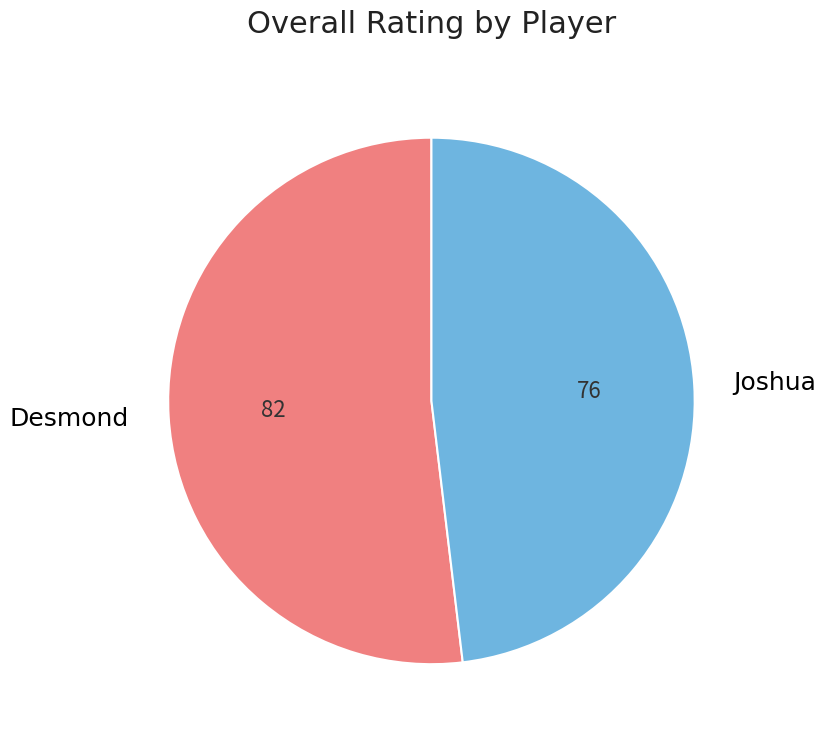

True or false: Desmond accounts for 52% of the total.

True